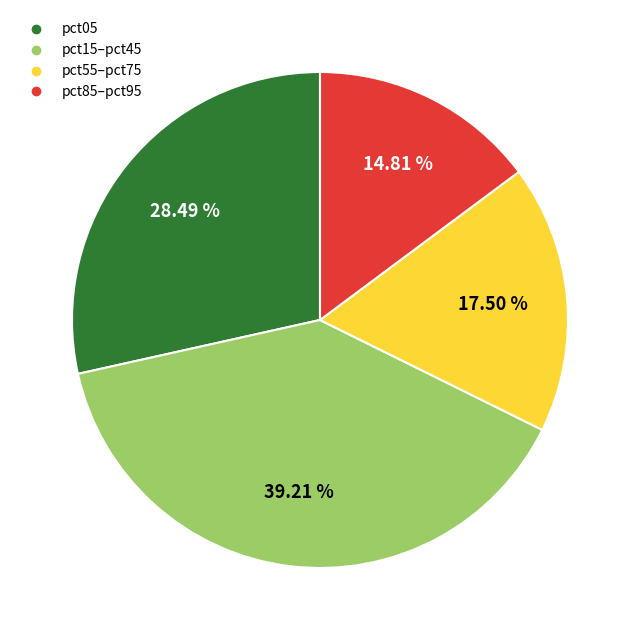

Is there any slice that represents more than half of the pie?

No